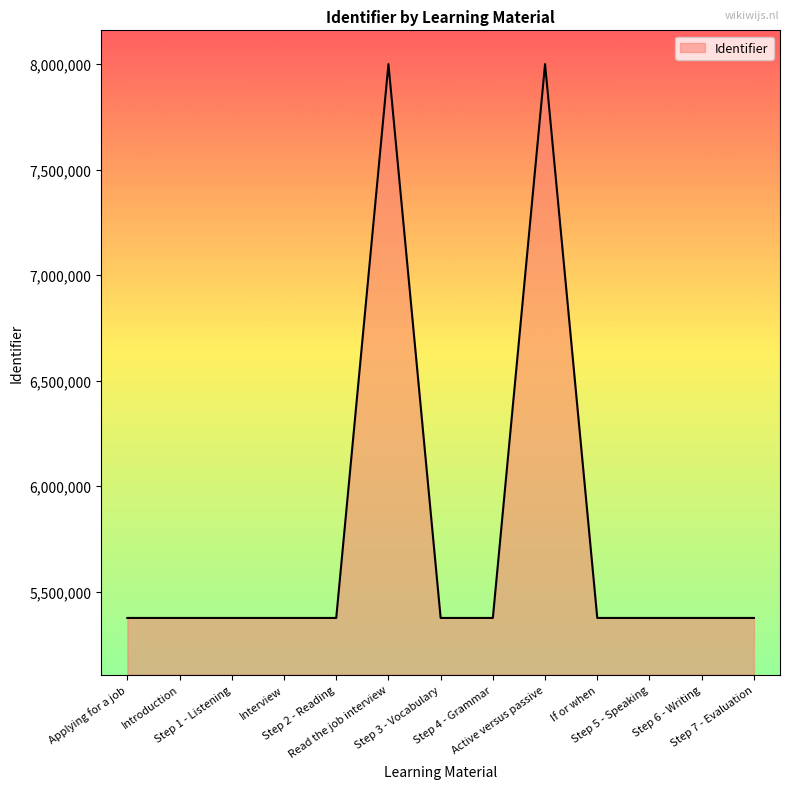

What is the difference between the maximum and minimum values?

2626005